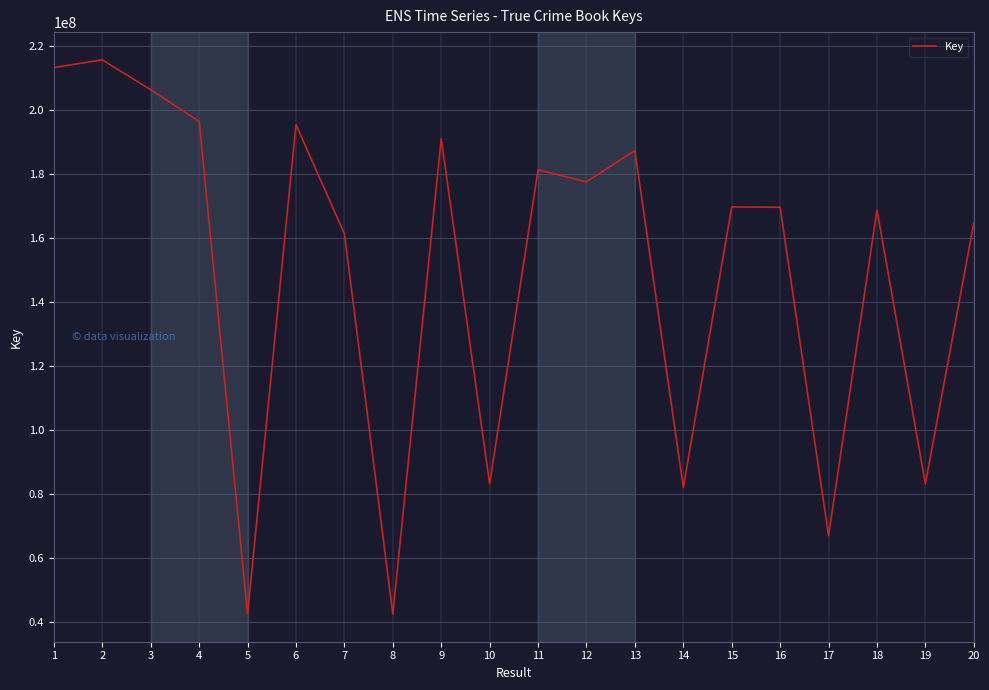

What is the maximum value shown in the chart?

215583787